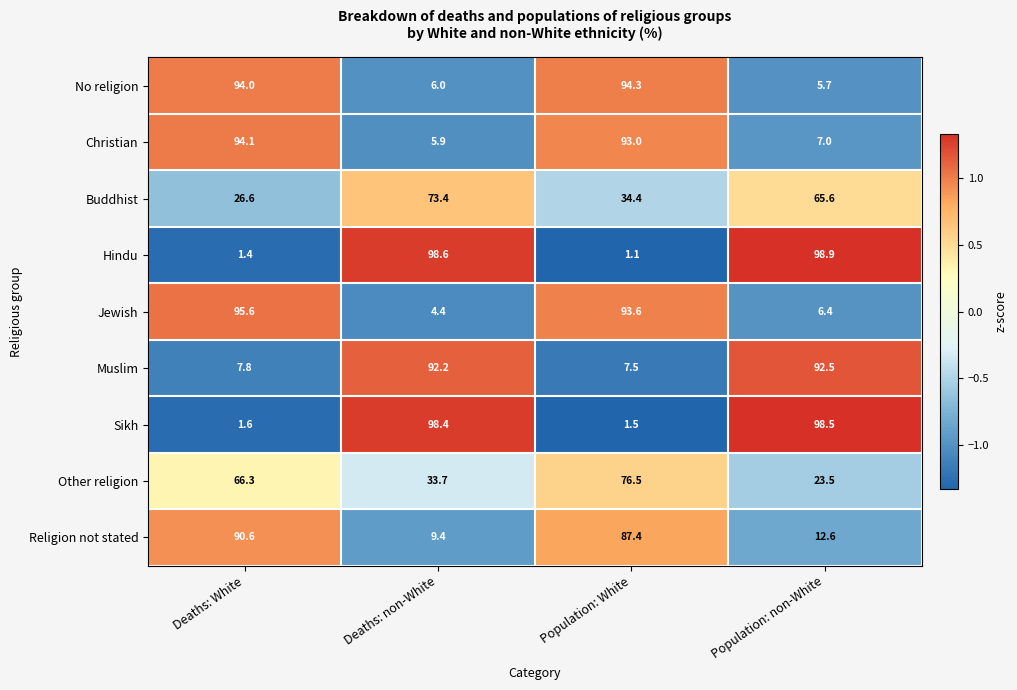

What is the smallest value displayed?

1.1